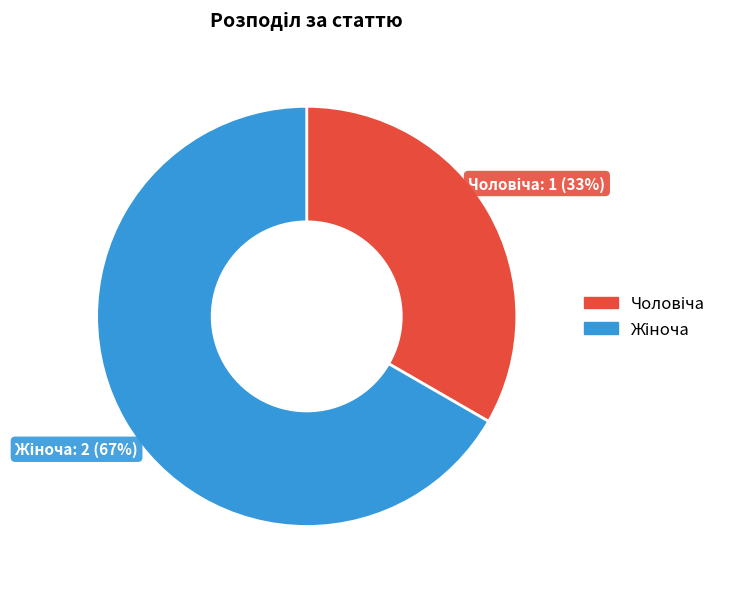

Does any single category account for the majority?

Yes